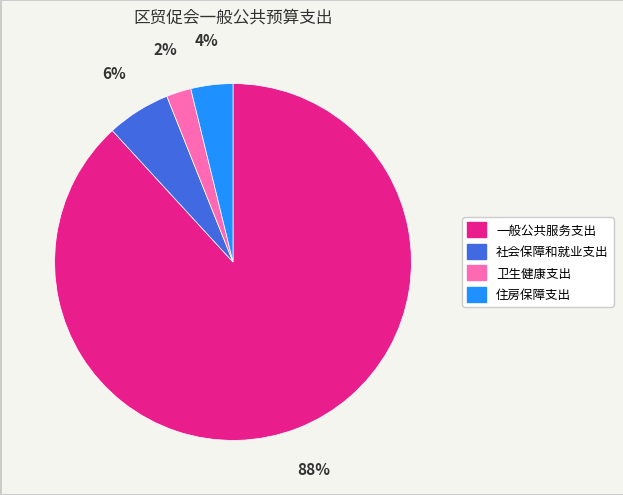

Count the number of slices in the pie.

4